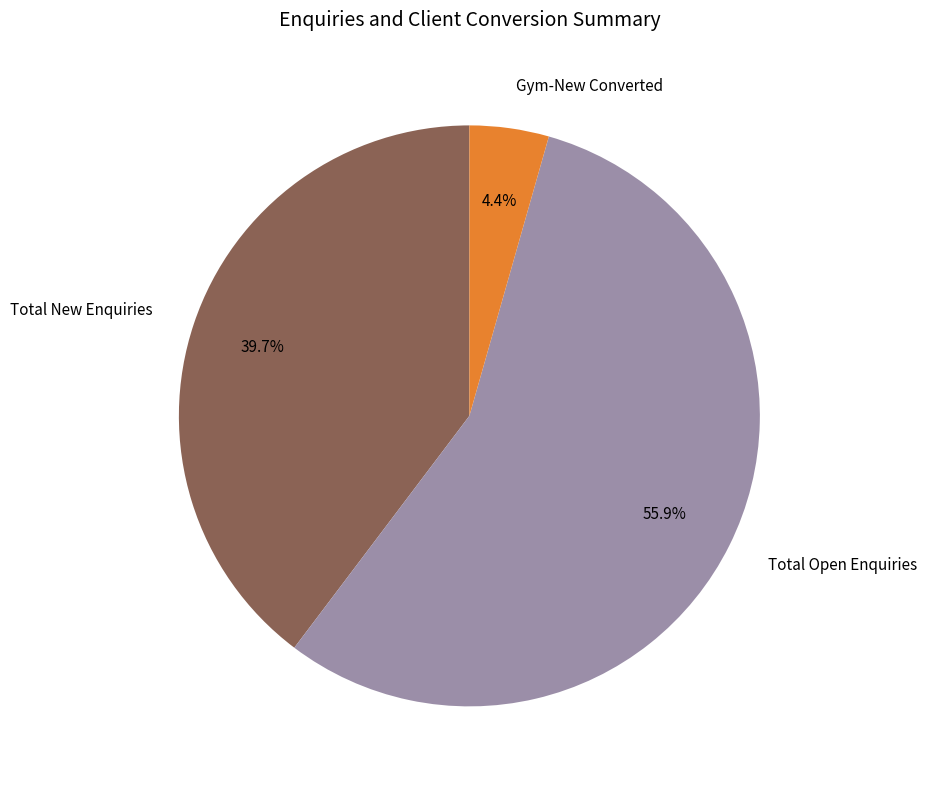

Which category accounts for the majority?

Total Open Enquiries